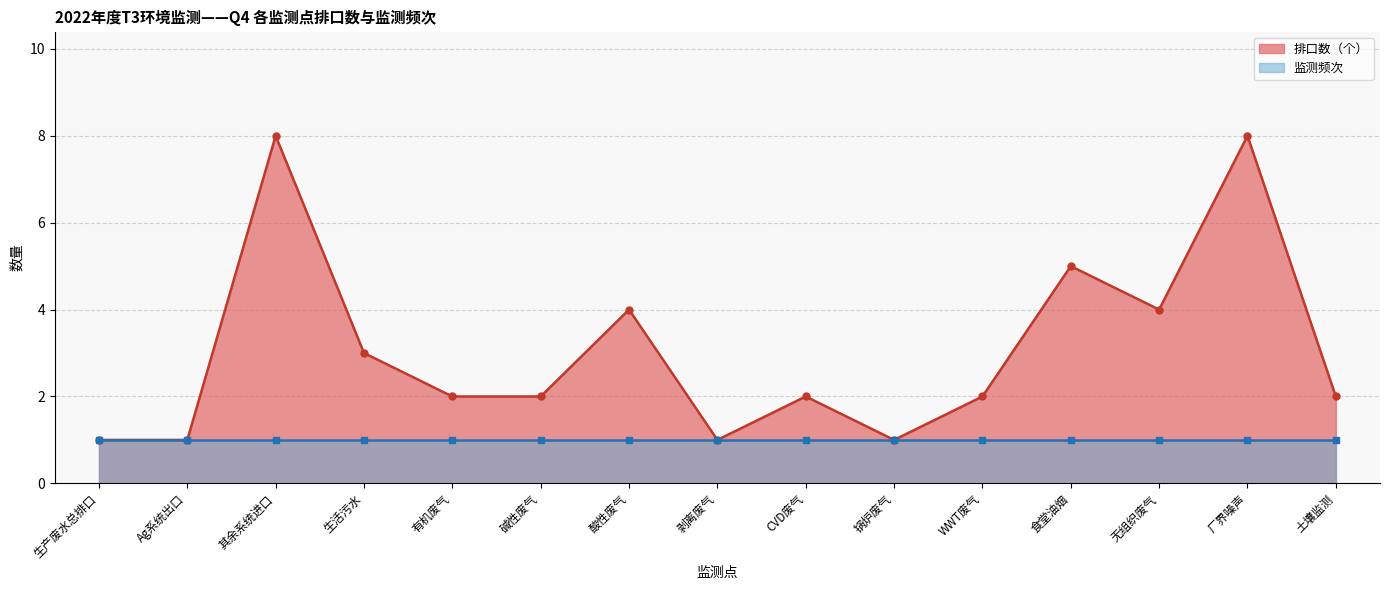

How many points are higher than both their immediate neighbors (excluding endpoints)?

5